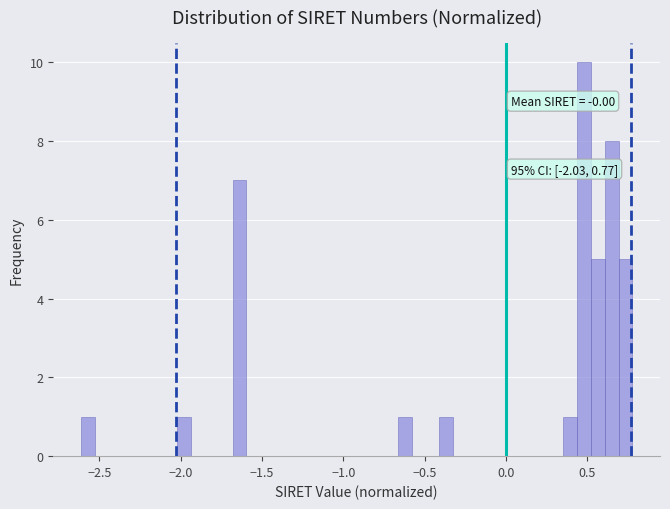

Read against the x-axis, roughly where is the centre of the tallest bar?

0.50